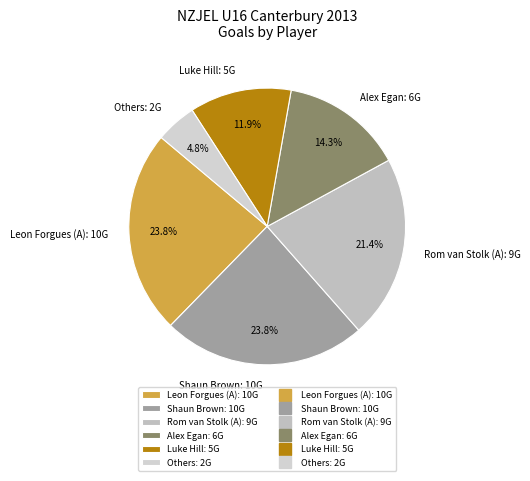

Approximately how many times larger is the value at Leon Forgues (A): 10G compared to Alex Egan: 6G?

1.7